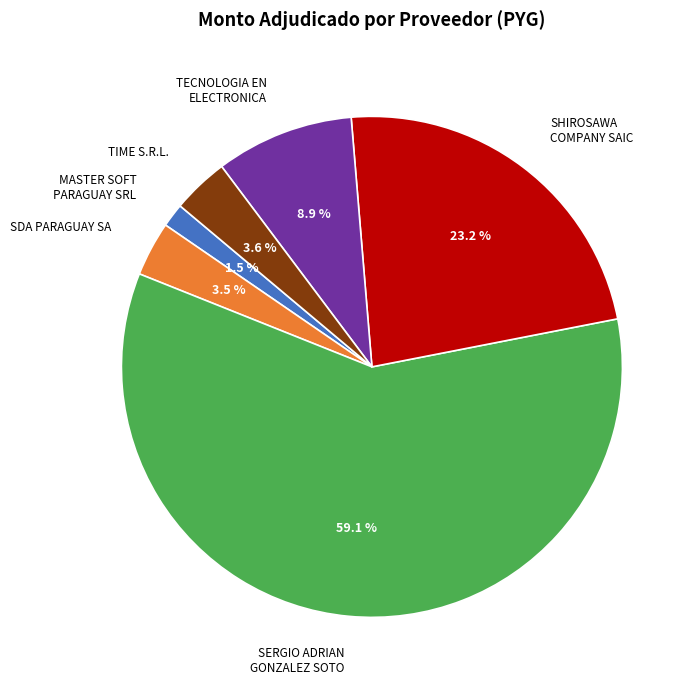

Is there a majority slice in this chart?

Yes